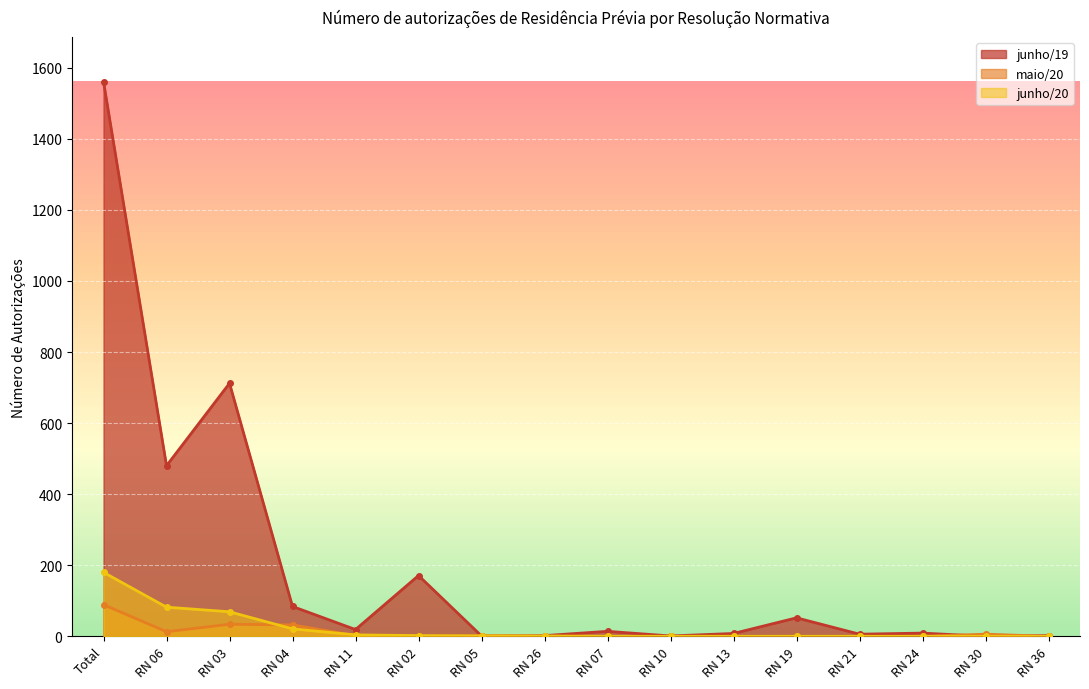

What is the maximum value for junho/20?

180